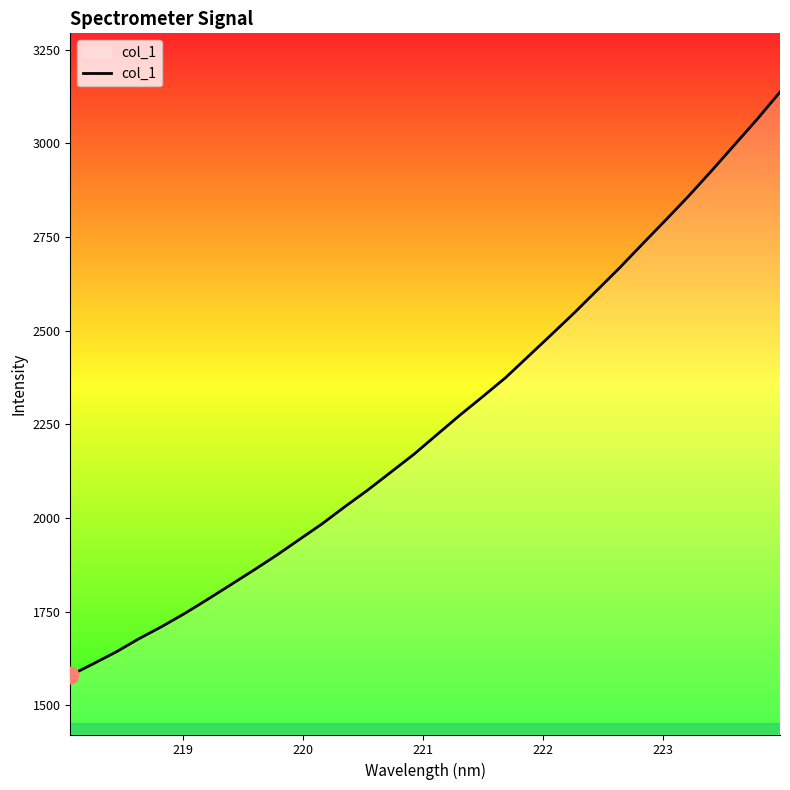

What is the difference between the maximum and minimum values?

1557.4